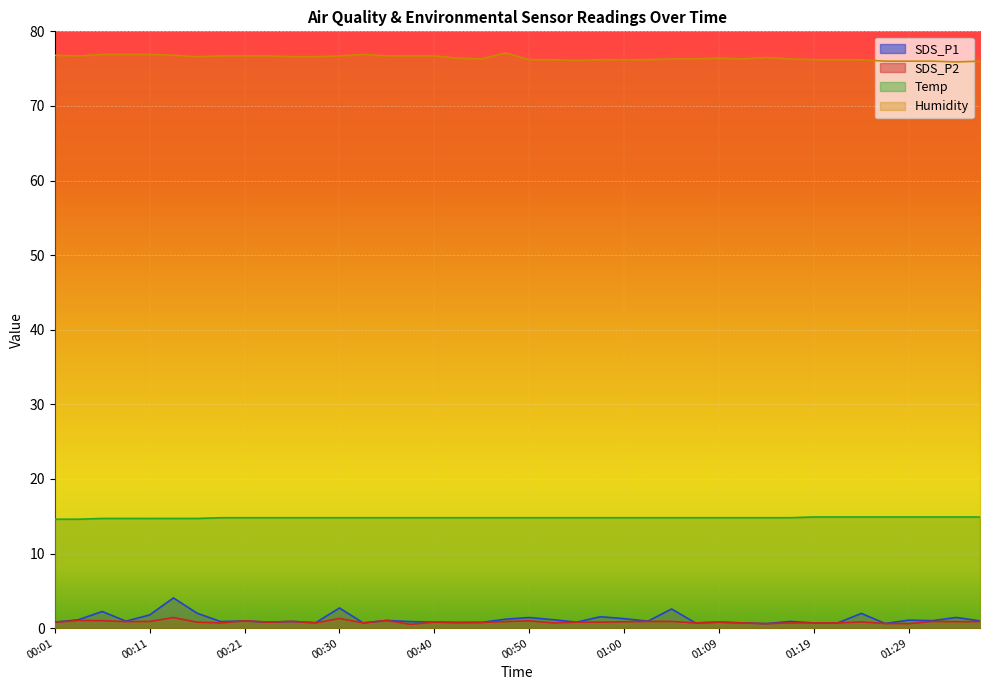

Rank the series by their maximum value, from lowest to highest.

SDS_P2, SDS_P1, Temp, Humidity